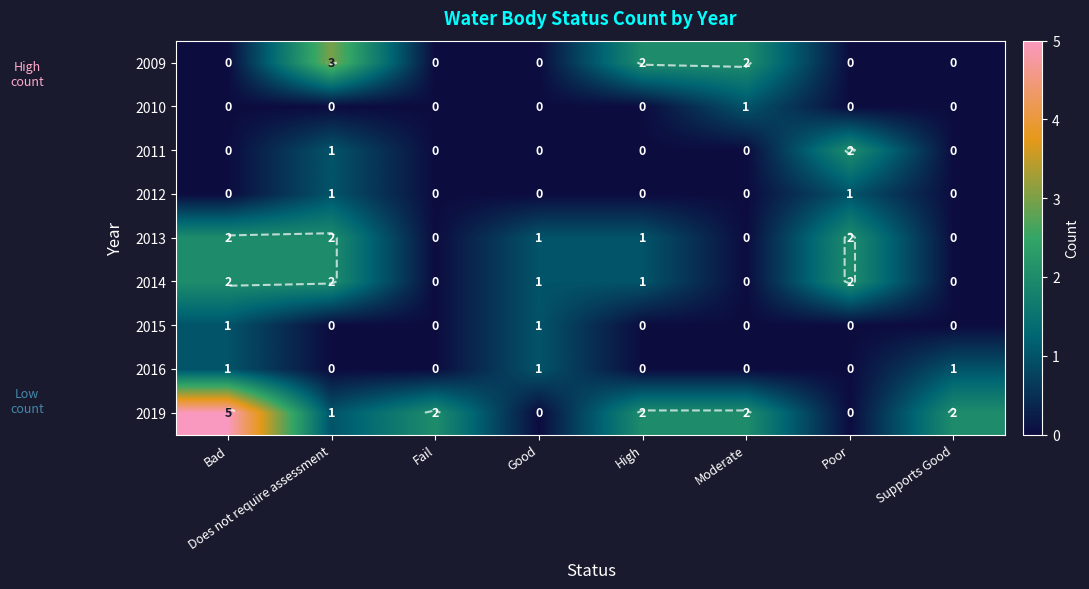

Count the number of data series in this chart.

9